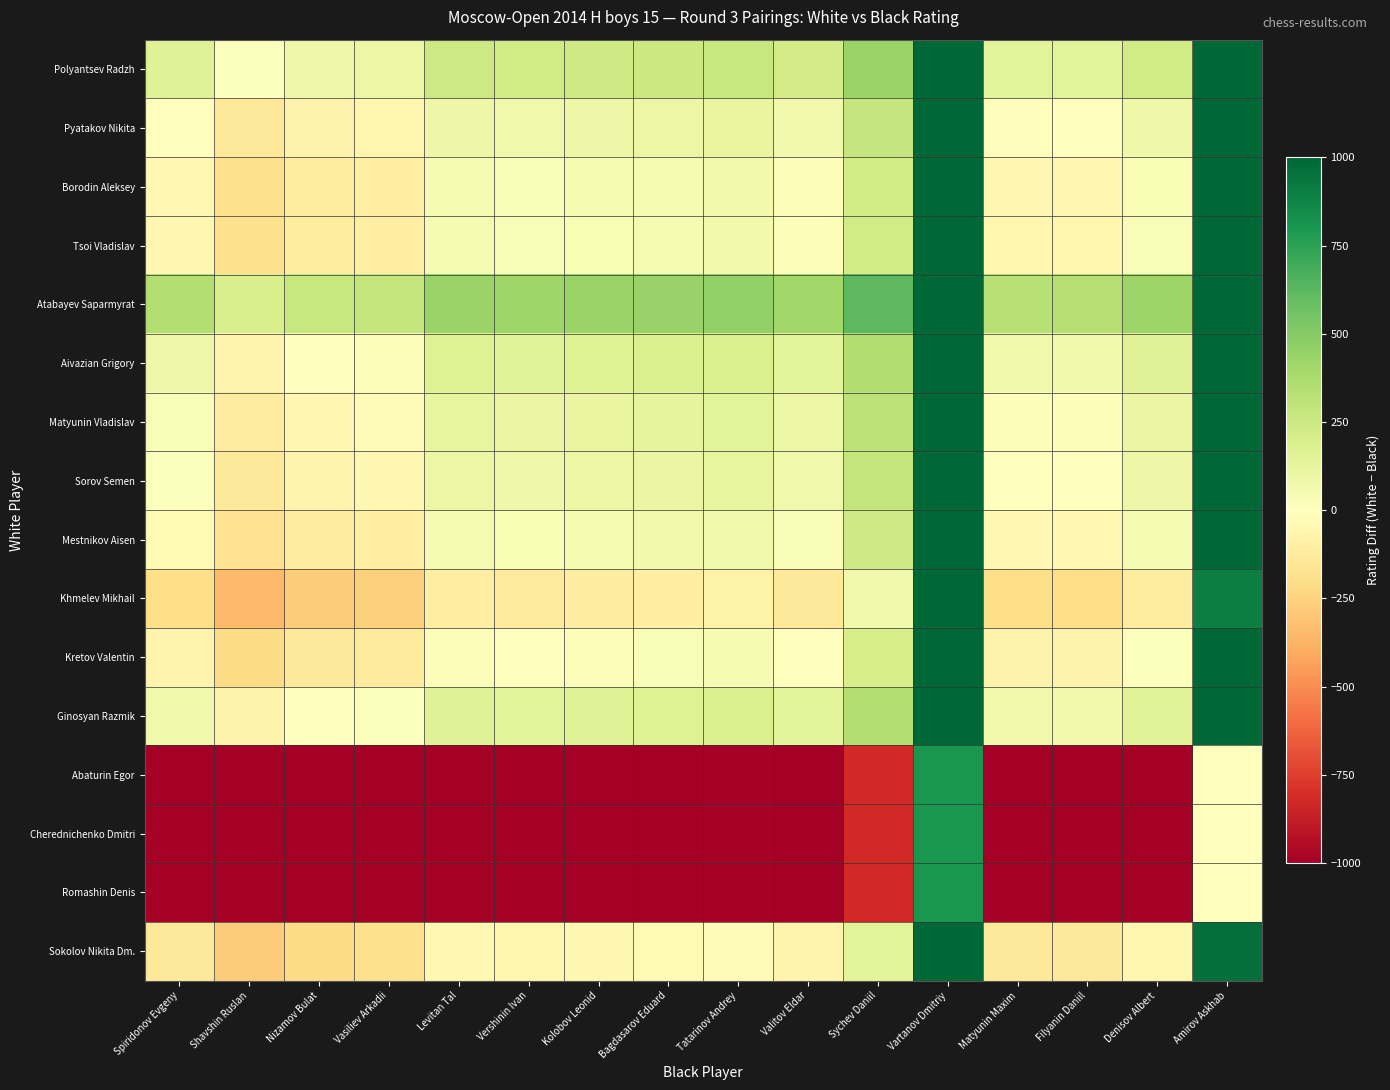

Rank the series by their maximum value, from highest to lowest.

Atabayev Saparmyrat, Polyantsev Radzh, Aivazian Grigory, Ginosyan Razmik, Matyunin Vladislav, Sorov Semen, Pyatakov Nikita, Mestnikov Aisen, Borodin Aleksey, Tsoi Vladislav, Kretov Valentin, Sokolov Nikita Dm., Khmelev Mikhail, Abaturin Egor, Cherednichenko Dmitri, Romashin Denis